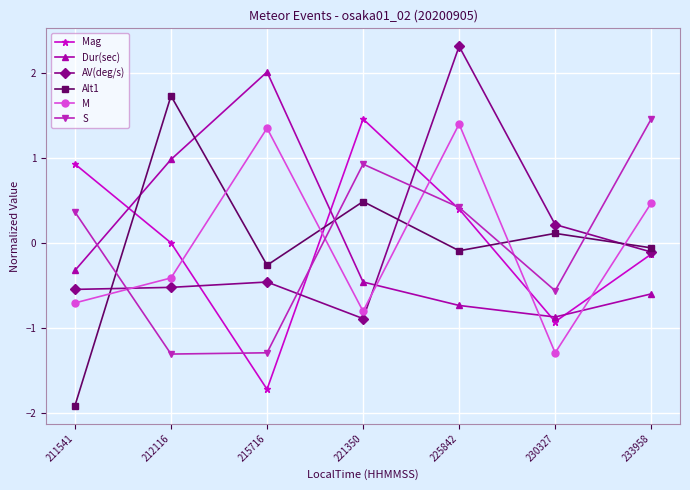

What is the approximate value of Mag at 211541?

0.9